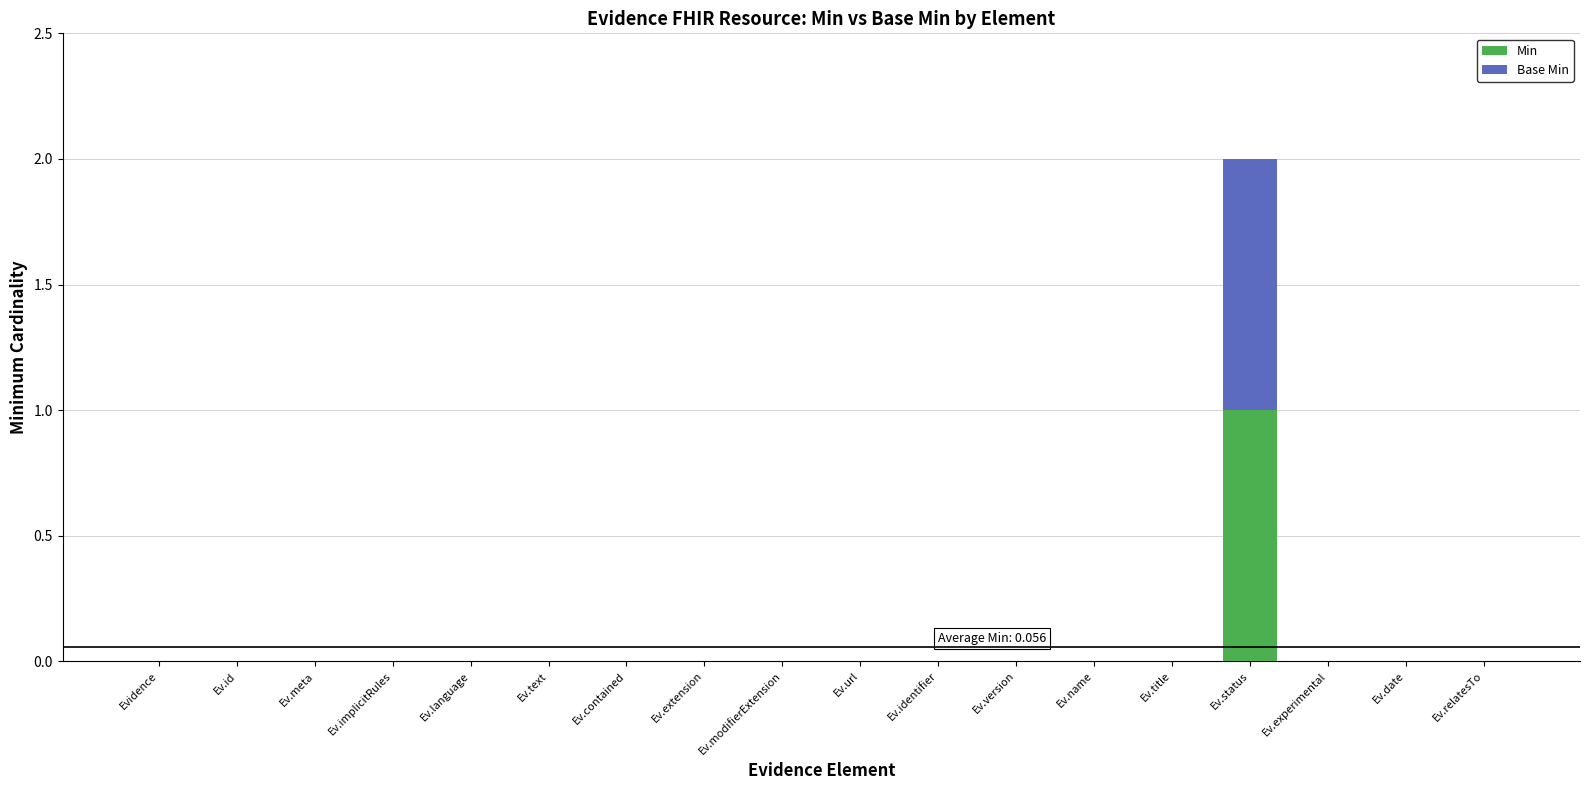

The value of Min at Ev.relatesTo is 0. True or false?

True